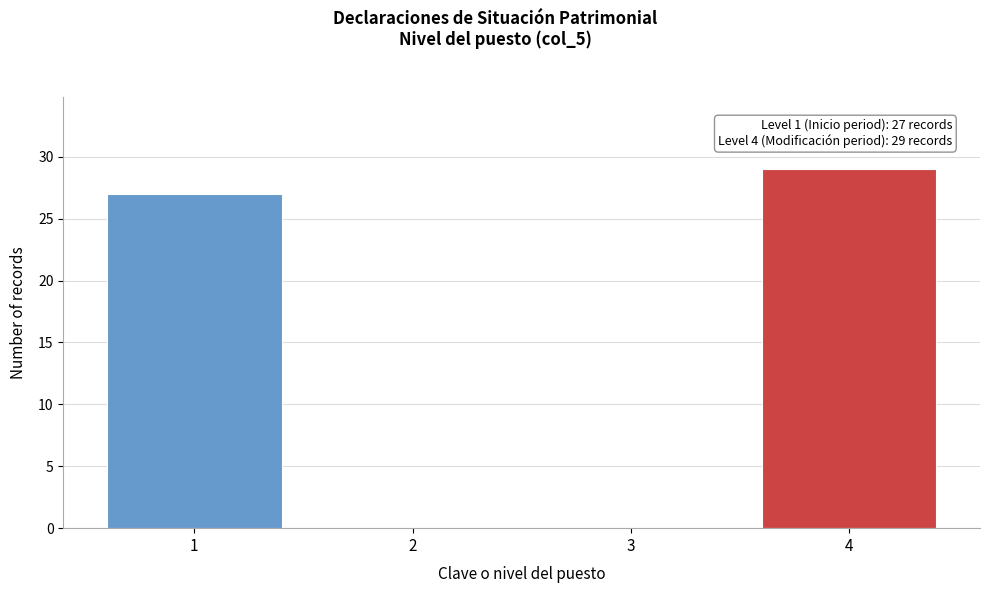

Which range on the x-axis has the tallest bar?

3.5 to 4.5